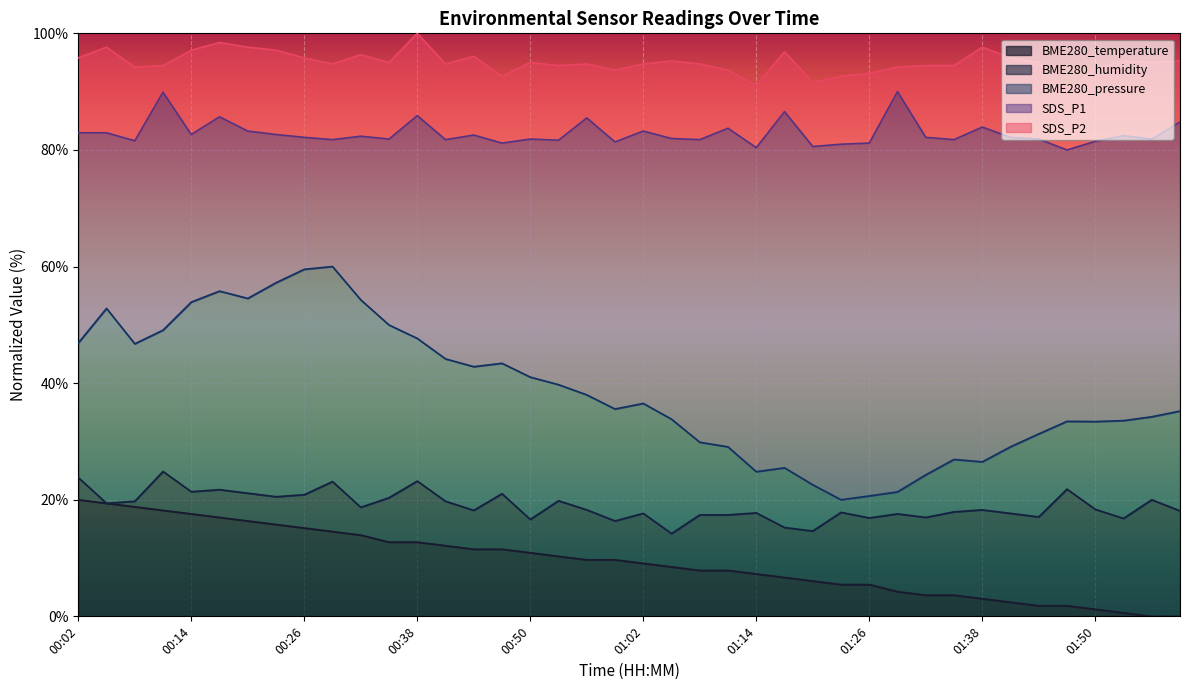

What is the sum of all BME280_pressure values?

1545.2